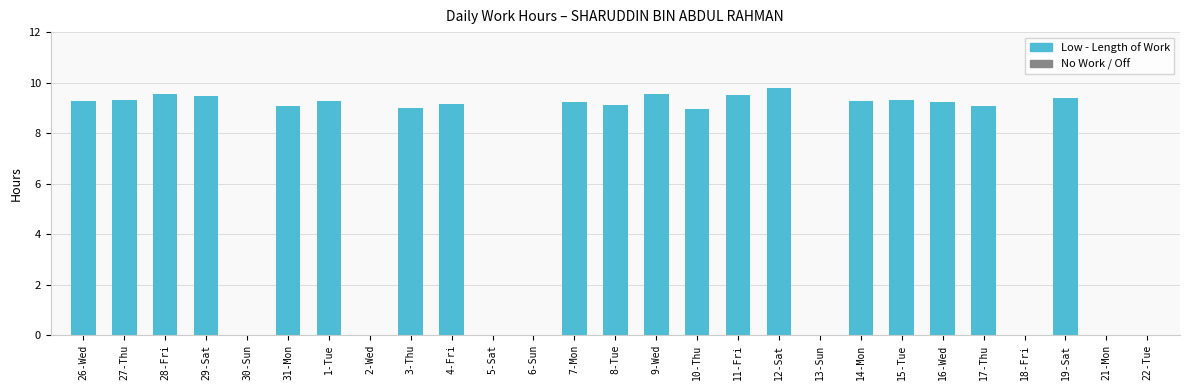

What is the sum of the values at 1-Tue and 9-Wed?

18.8